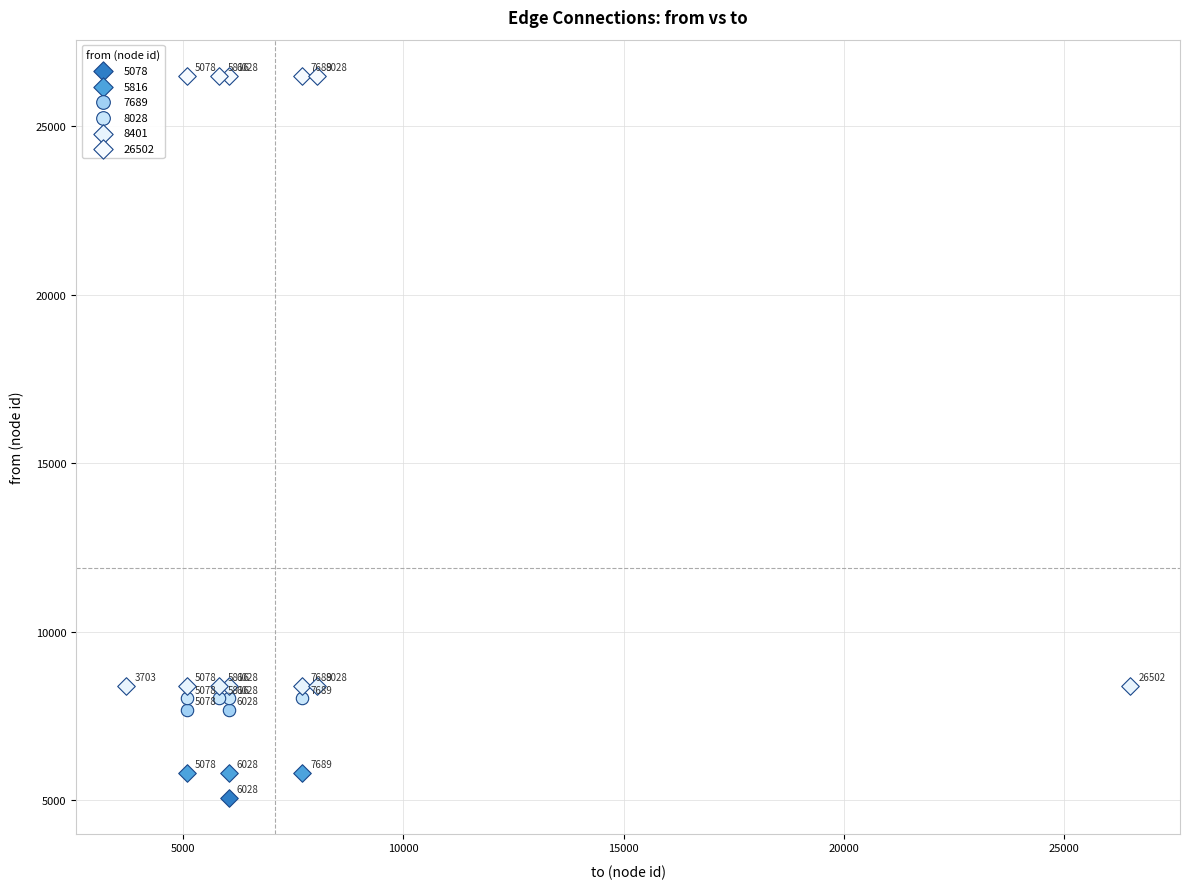

Which series contains the lowest Y value?

5078